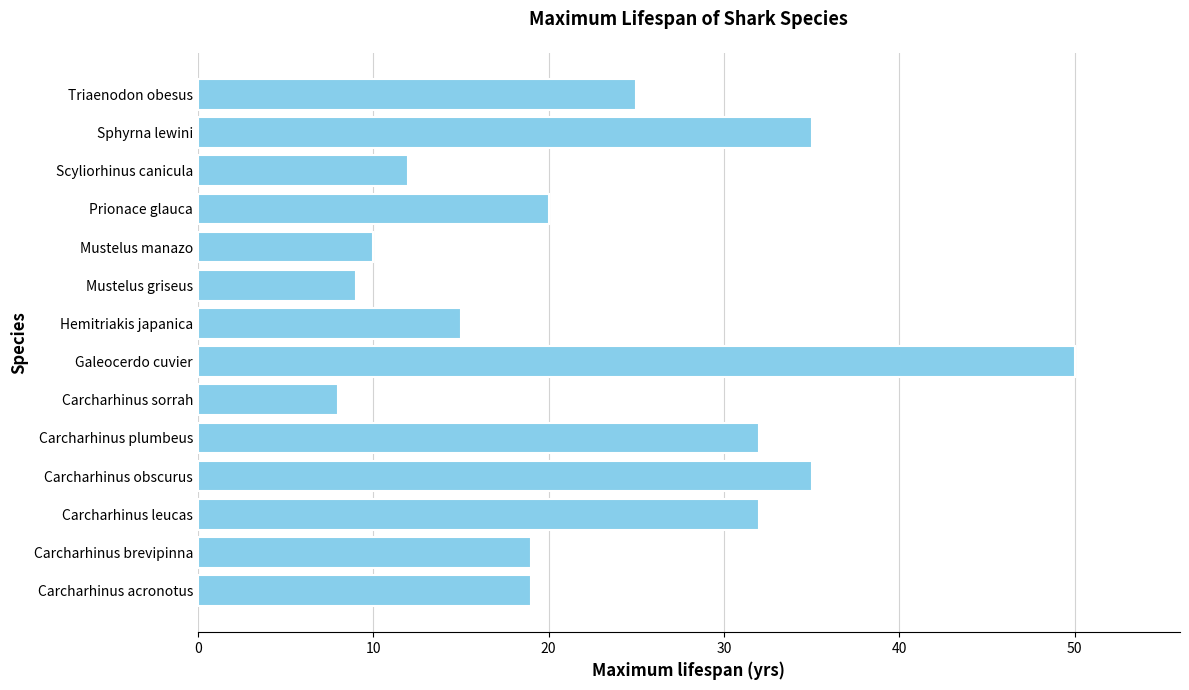

What is the sum of all values?

321